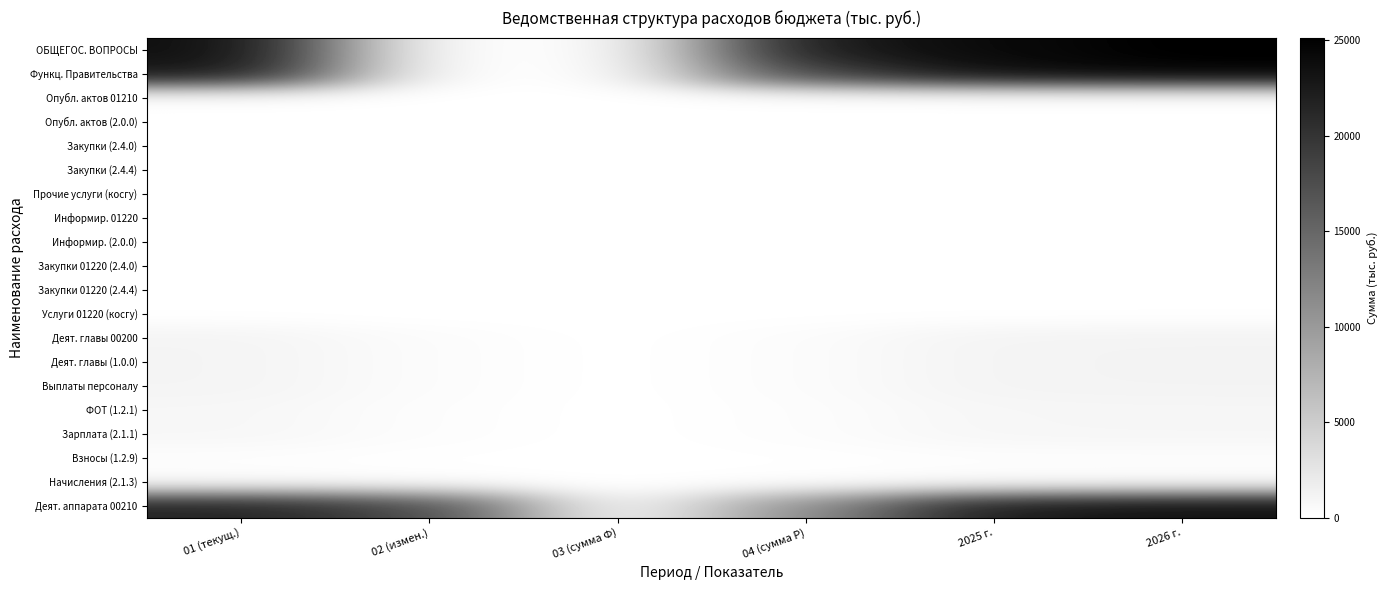

Rank the series by their maximum value, from highest to lowest.

ОБЩЕГОС. ВОПРОСЫ, Функц. Правительства, Деят. аппарата 00210, Деят. главы 00200, Деят. главы (1.0.0), Выплаты персоналу, ФОТ (1.2.1), Зарплата (2.1.1), Взносы (1.2.9), Начисления (2.1.3), Информир. 01220, Информир. (2.0.0), Закупки 01220 (2.4.0), Закупки 01220 (2.4.4), Услуги 01220 (косгу), Опубл. актов 01210, Опубл. актов (2.0.0), Закупки (2.4.0), Закупки (2.4.4), Прочие услуги (косгу)